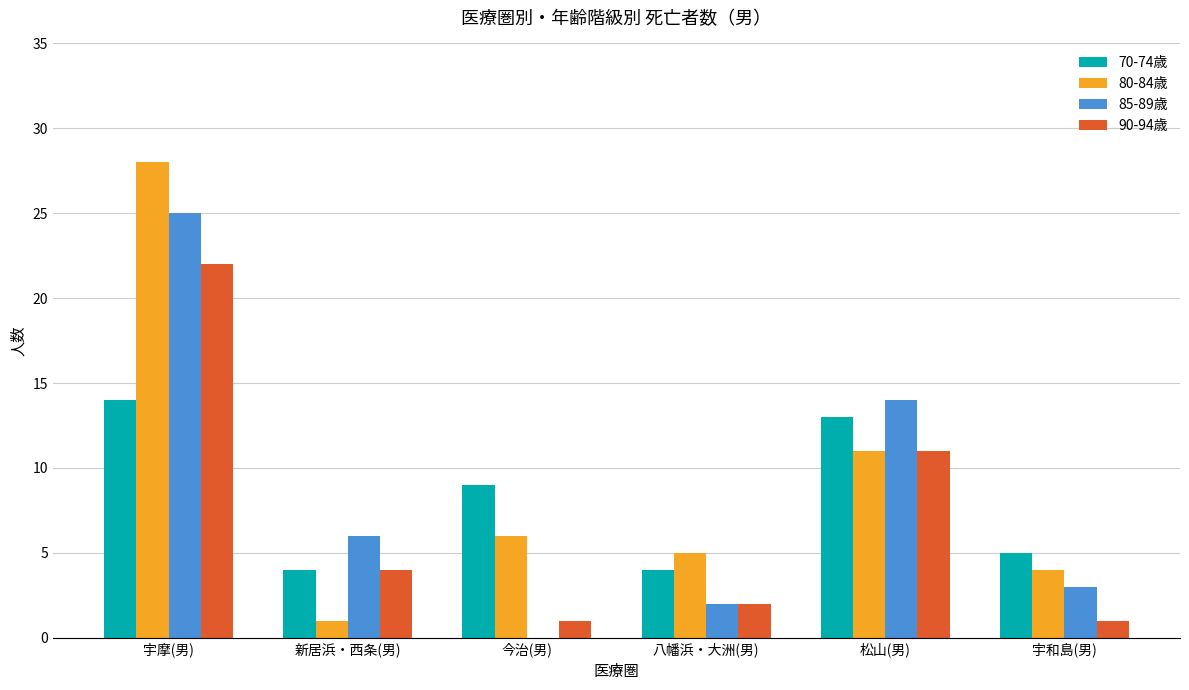

At which label does 85-89歳 first exceed 6?

宇摩(男)